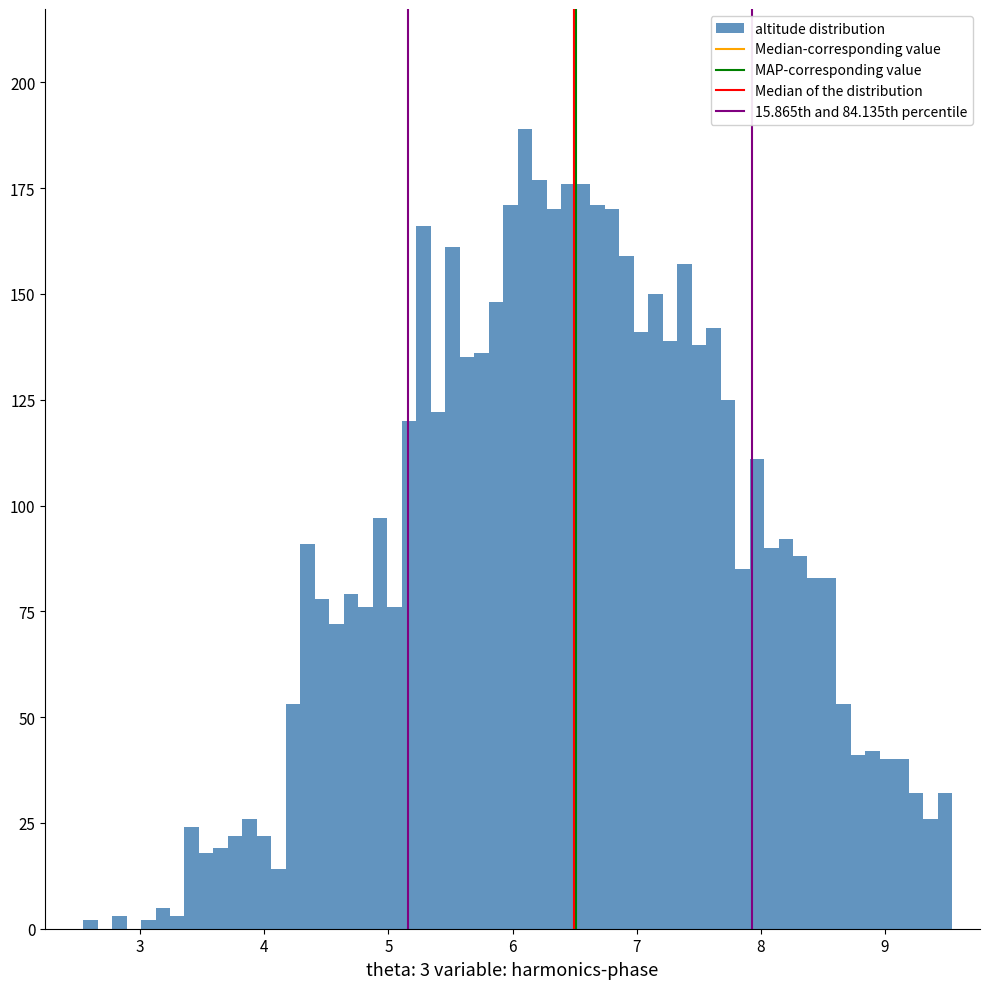

Read against the x-axis, roughly where is the centre of the tallest bar?

6.1